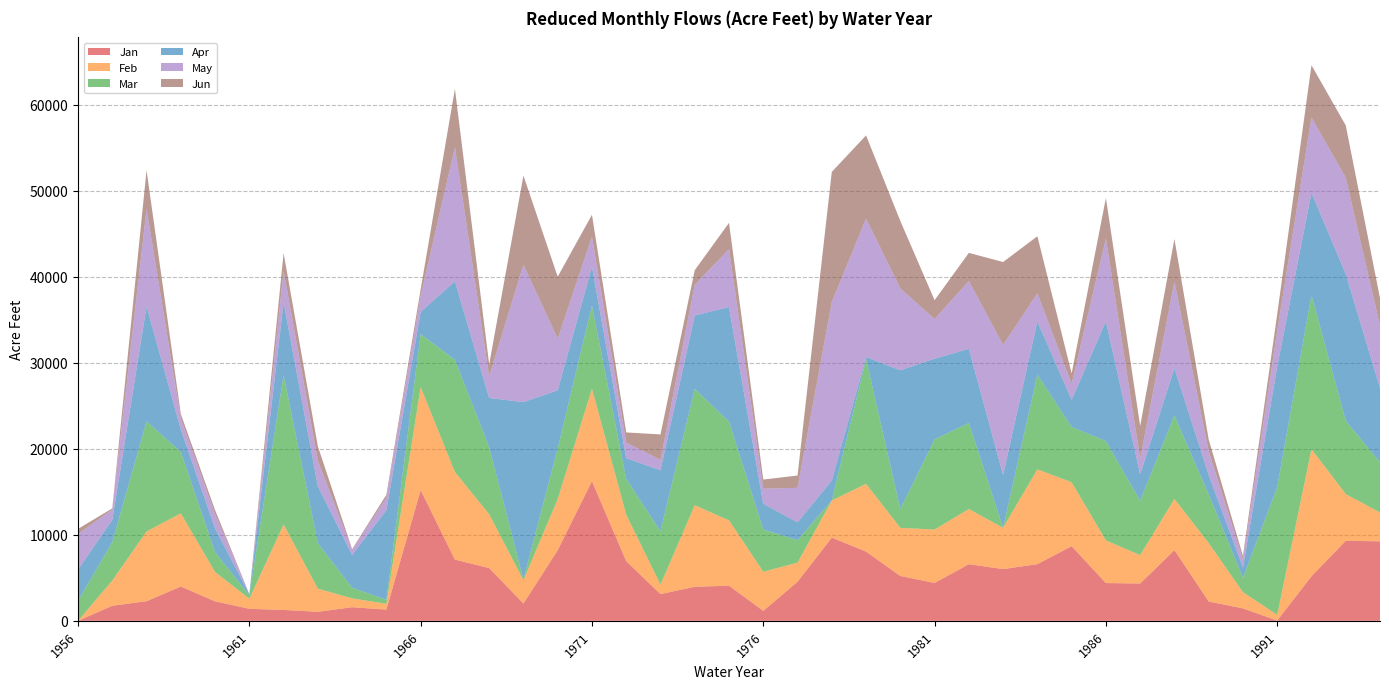

Reading left to right, list all the values displayed in this chart.

Jan: 0.0	1748.3	2278.0	3983.0	2263.0	1396.0	1266.0	1049.0	1581.0	1306.8	15194.5	7112.2	6130.1	2007.7	8211.1	16228.1	6930.0	3106.6	3958.0	4078.8	1158.3	4534.2	9674.3	8044.7	5213.3	4398.3	6581.5	6009.3	6587.5	8676.4	4387.7	4338.2	8221.0	2243.3	1443.4	32.4	5176.7	9296.3	9238.6
Feb: 0.0	2932.4	8108.0	8502.0	3406.0	1173.0	9929.0	2686.0	1029.0	669.2	11975.0	10181.2	6254.8	2716.6	5936.0	10743.5	5403.4	1104.8	9476.3	7591.3	4542.1	2229.5	4310.5	7876.4	5589.5	6211.5	6409.3	4807.4	11016.7	7423.0	4955.9	3296.7	5942.0	6793.4	1886.9	662.2	14775.4	5429.2	3354.1
Mar: 2314.6	4466.9	12780.0	7138.0	2303.0	411.0	17350.0	5270.0	1235.0	459.4	6149.9	13024.4	7783.4	73.3	5902.4	9662.4	4142.2	6201.4	13519.4	11464.2	4914.4	2599.7	0.0	14481.7	2187.9	10484.3	9995.0	0.0	11004.8	6431.0	11545.4	6314.2	9700.0	5631.1	1651.3	14846.2	17904.3	8527.7	5822.0
Apr: 3637.3	2589.8	13379.0	2623.0	2766.0	128.0	8471.0	6646.0	3810.0	10432.6	2583.9	9137.7	5726.2	20625.7	6737.9	4540.1	2427.5	7092.4	8541.7	13321.4	2987.8	2083.0	2324.5	247.5	16131.1	9374.9	8622.9	6142.0	6199.4	3154.1	13915.4	3080.9	5506.4	2279.0	1223.6	14023.8	11905.1	17051.8	8670.4
May: 4126.3	1205.8	11309.0	1274.0	1644.0	0.0	3658.0	2944.0	586.0	1425.6	1849.3	15582.6	2511.4	15962.8	5997.4	3478.9	1801.8	1213.7	3558.1	6747.8	1756.3	4003.6	20740.5	16097.4	9511.9	4603.5	7882.4	15109.4	3257.1	1855.3	9640.6	1811.7	10048.5	2776.0	928.6	4145.7	8735.0	11194.9	7207.2
Jun: 607.9	126.7	4511.0	512.0	482.0	0.0	2063.0	1677.0	87.0	361.1	778.1	6789.4	1411.7	10359.4	7207.2	2536.4	1190.0	2942.3	1698.8	3047.2	1059.3	1435.5	15125.2	9664.4	7832.9	2191.5	3269.0	9630.7	6631.0	1211.8	4694.6	3807.5	4954.0	1354.3	413.8	1920.2	6077.0	6081.8	3221.7